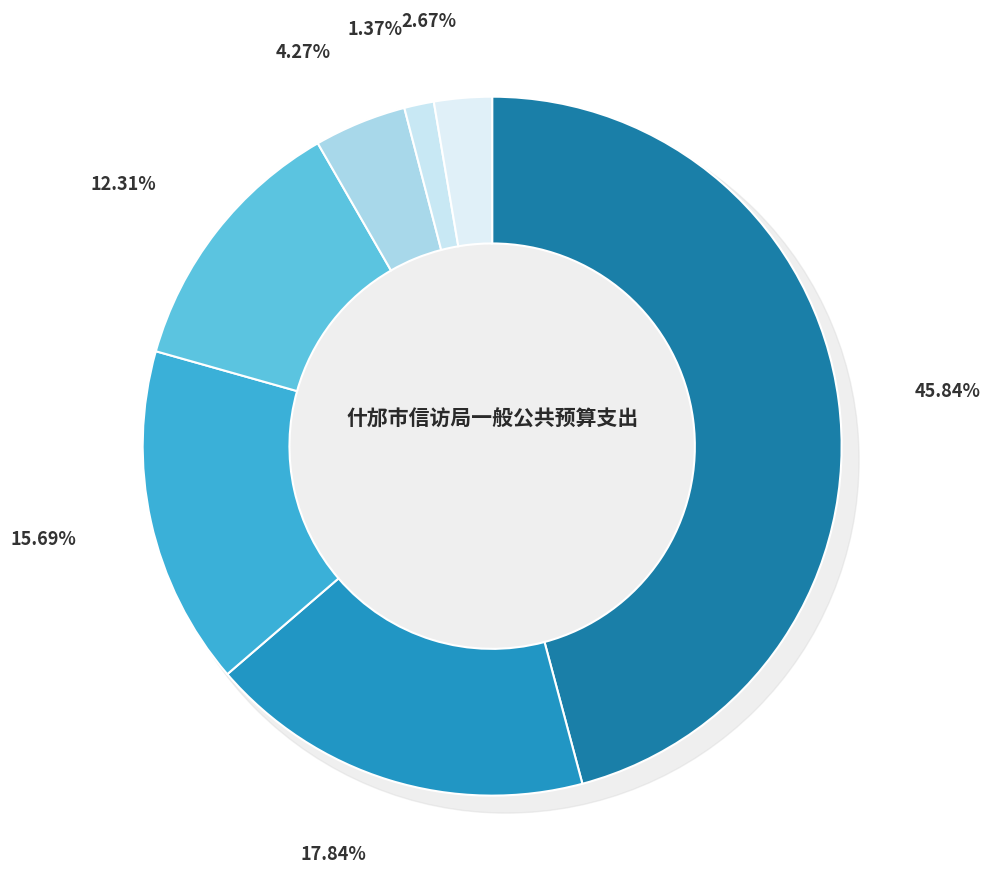

What percentage is the 信访事务 slice, to the nearest percent?

16%